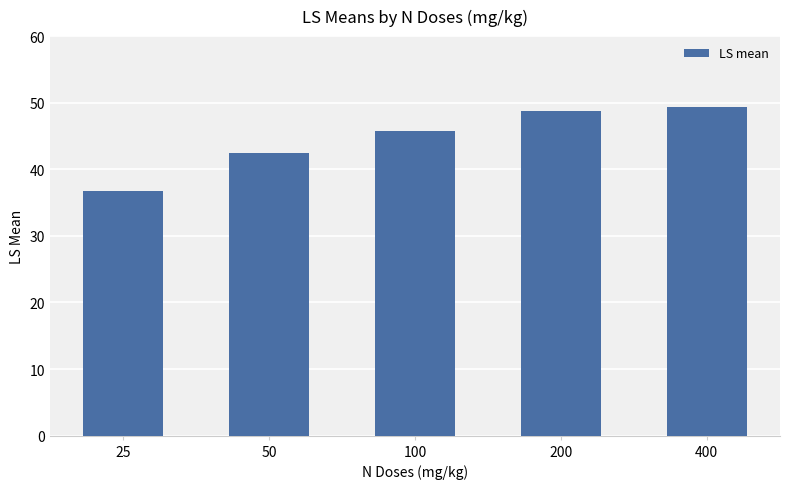

What is the difference between the maximum and minimum values?

12.6